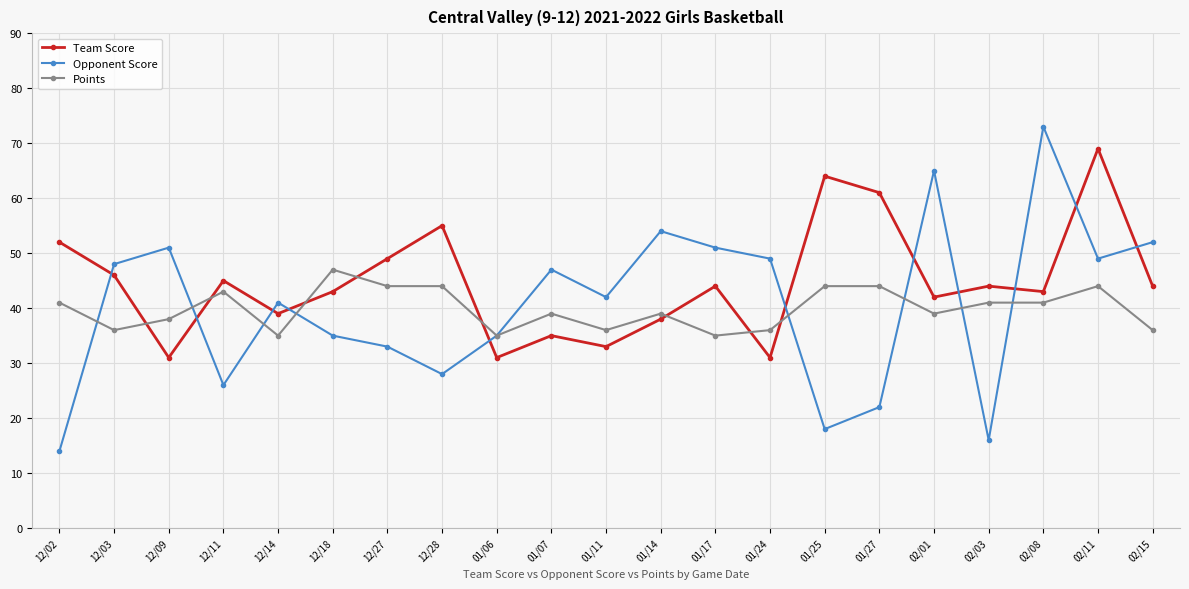

What is the sum of all Opponent Score values?

849